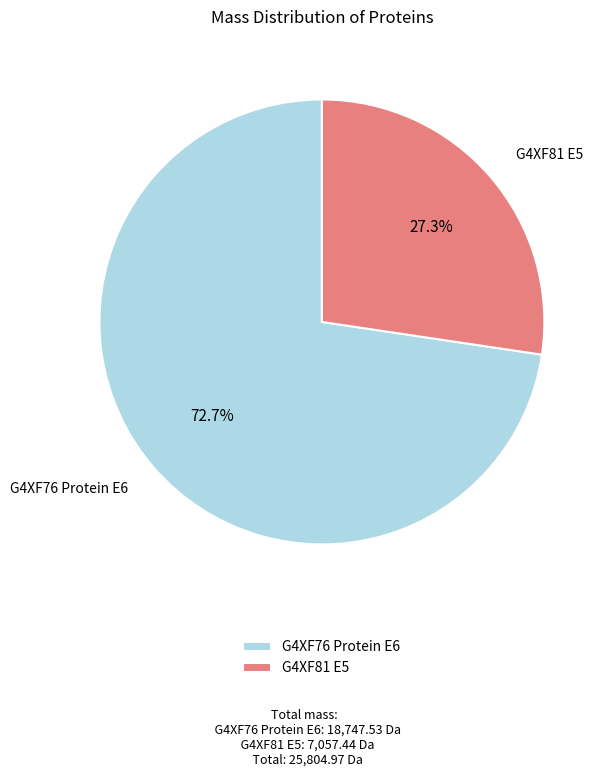

What portion of the pie excludes G4XF81 E5?

72.7%